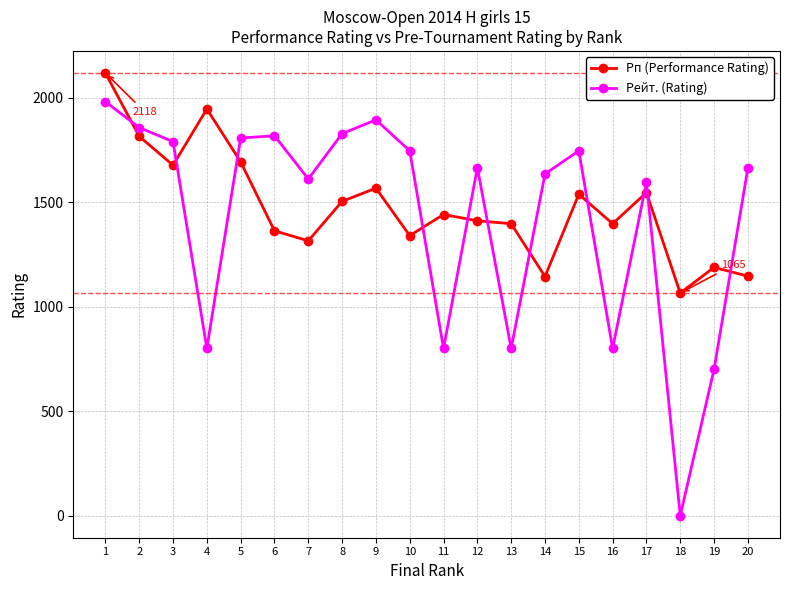

What are all the series names shown in the legend?

Рп (Performance Rating), Рейт. (Rating)